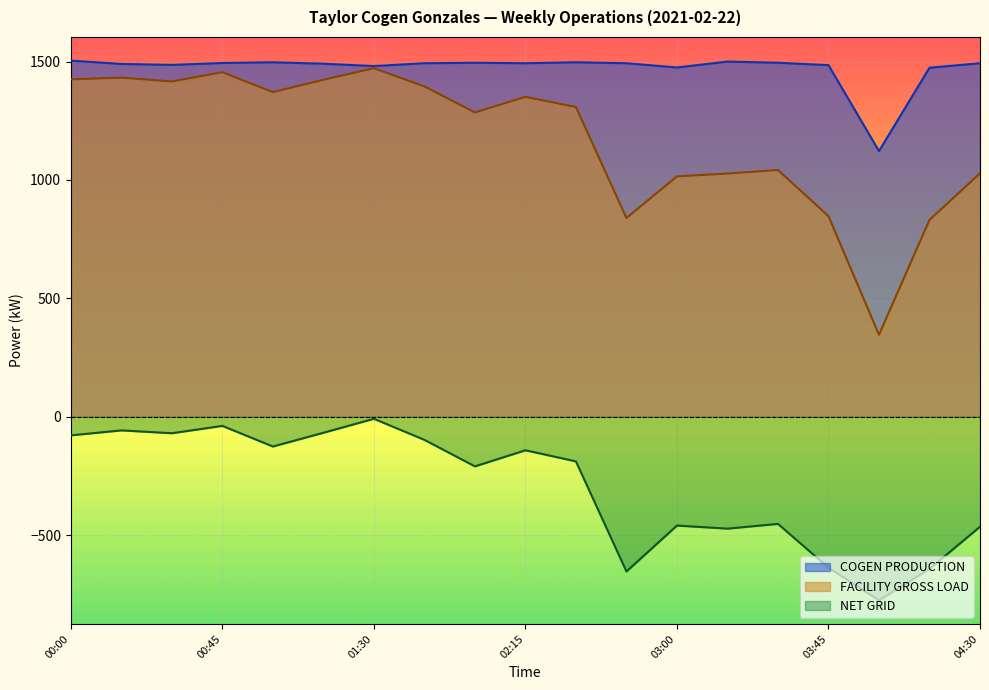

What is the total value across all series at 01:15?

2846